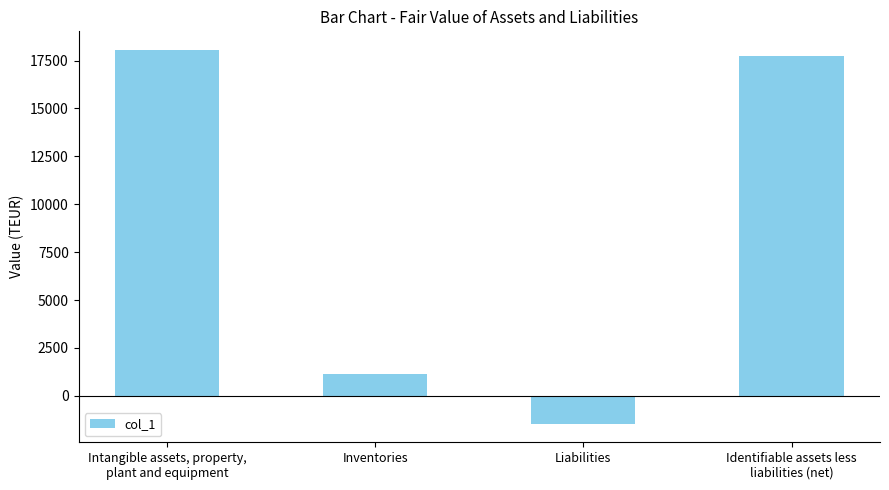

What is the average value?

8865